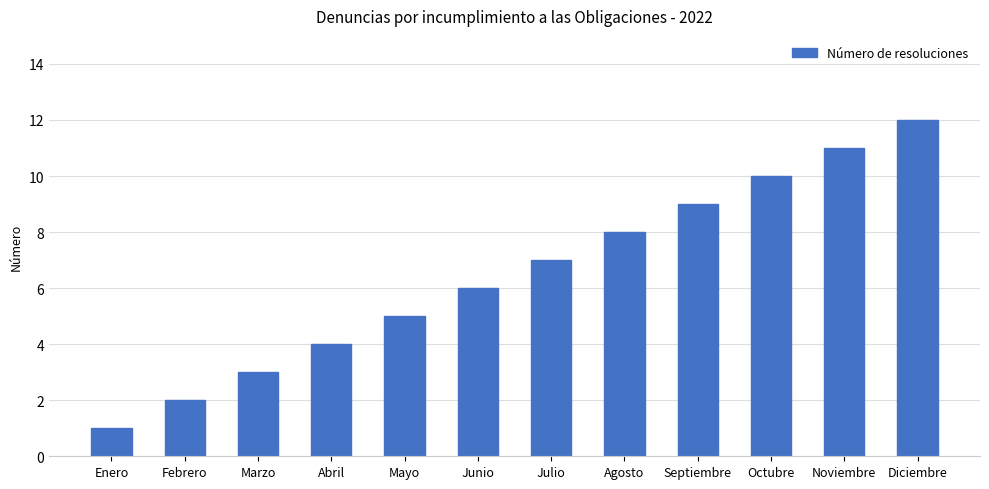

Is it true that the value at Agosto is 5?

False